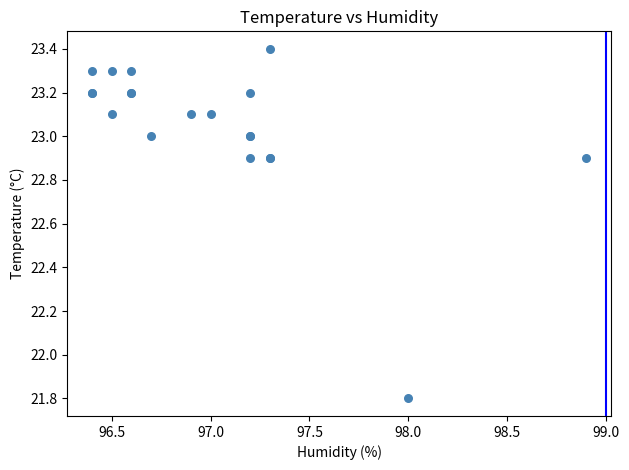

What Y value in the scatter plot is closest to 22?

21.8